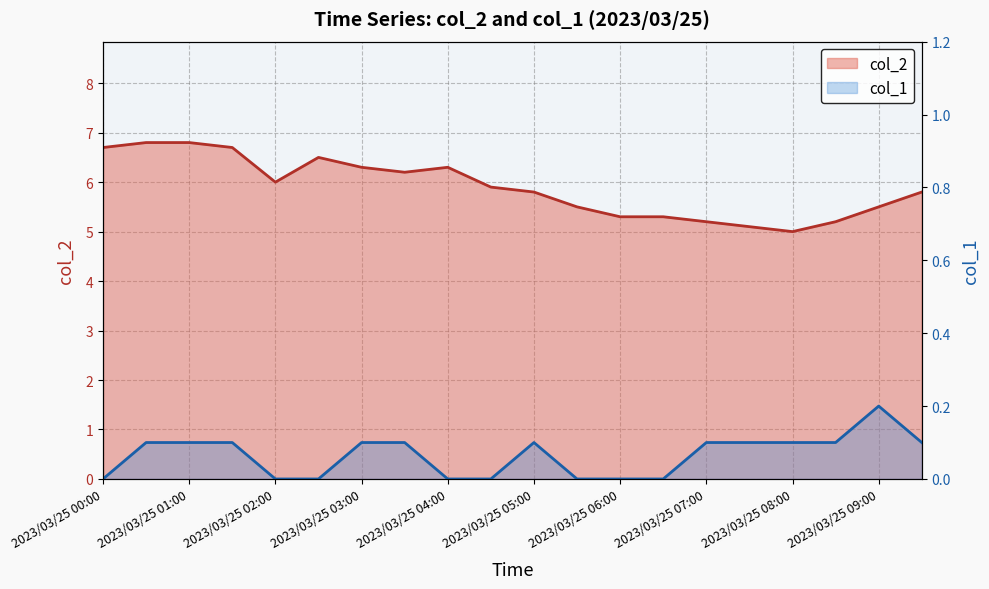

What position from the left is 11?

12